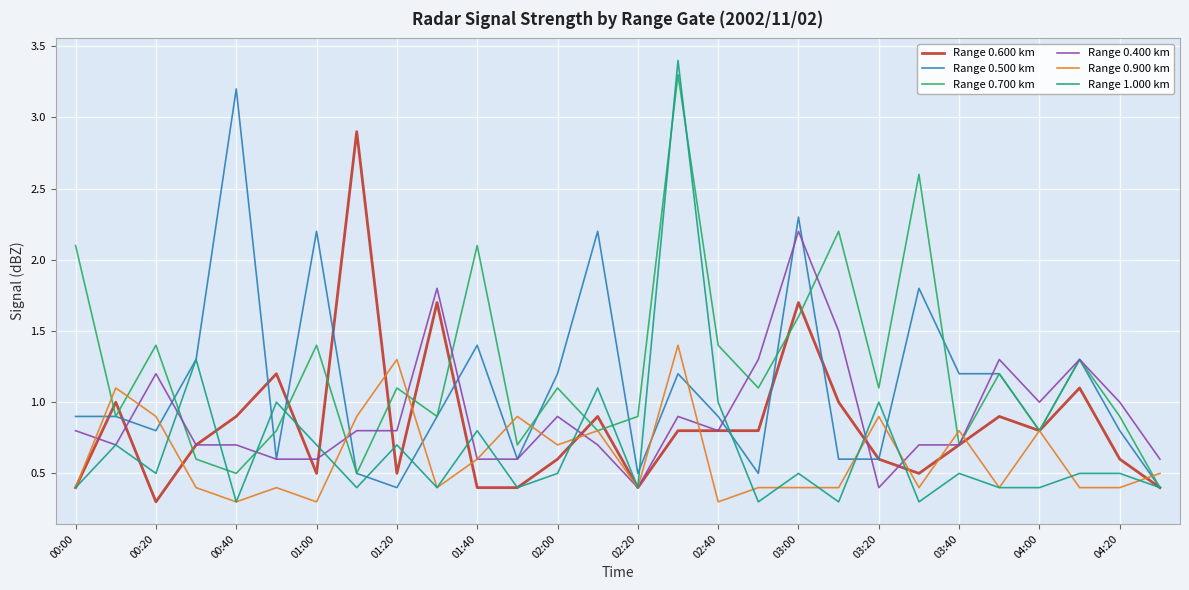

What is the minimum value for Range 0.400 km?

0.4